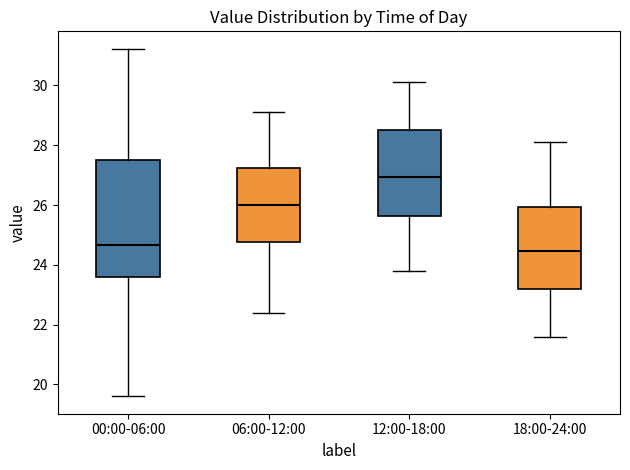

Which box is the tallest, from its lower edge to its upper edge?

00:00-06:00